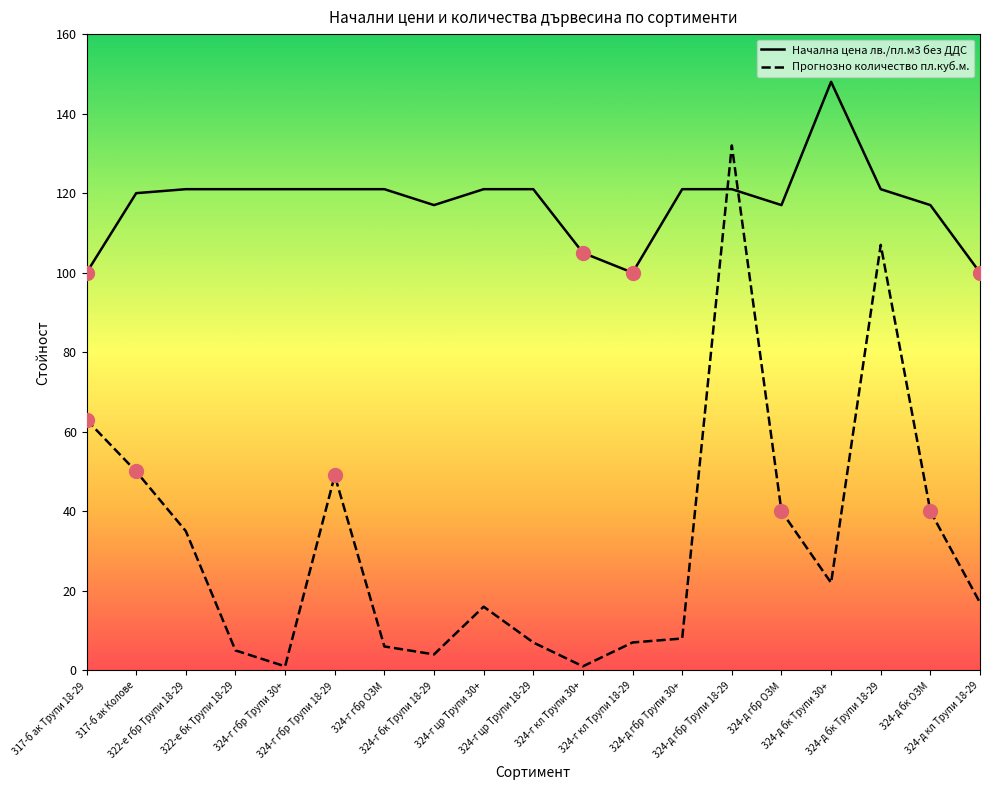

Which series has the largest range (max minus min)?

Прогнозно количество пл.куб.м.